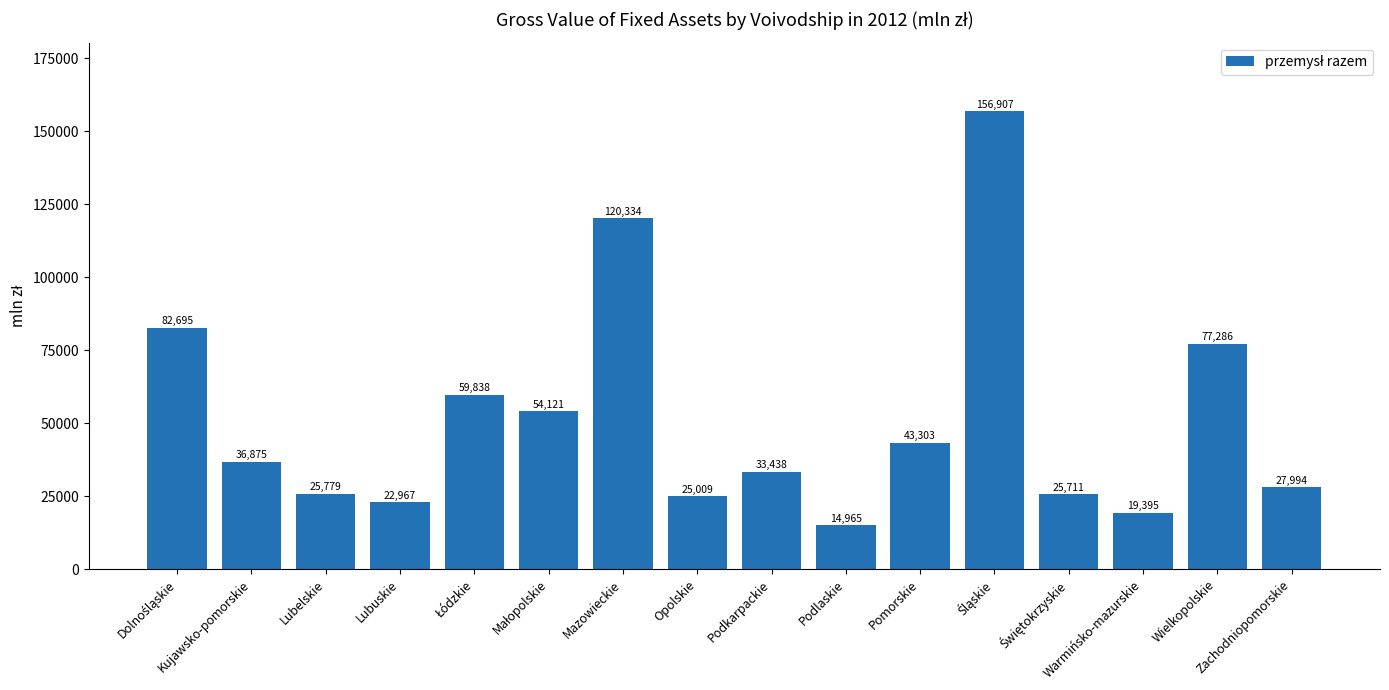

What is the ratio of the value at Podlaskie to the value at Warmińsko-mazurskie?

0.8